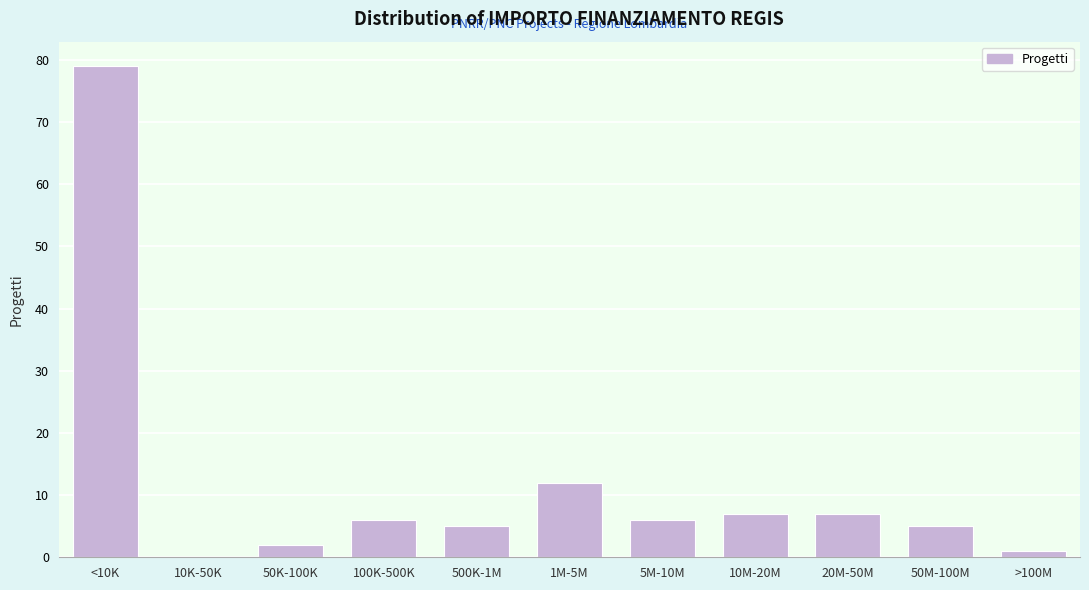

Reading left to right, what are all the values shown in this chart?

<10K=79	10K-50K=0	50K-100K=2	100K-500K=6	500K-1M=5	1M-5M=12	5M-10M=6	10M-20M=7	20M-50M=7	50M-100M=5	>100M=1